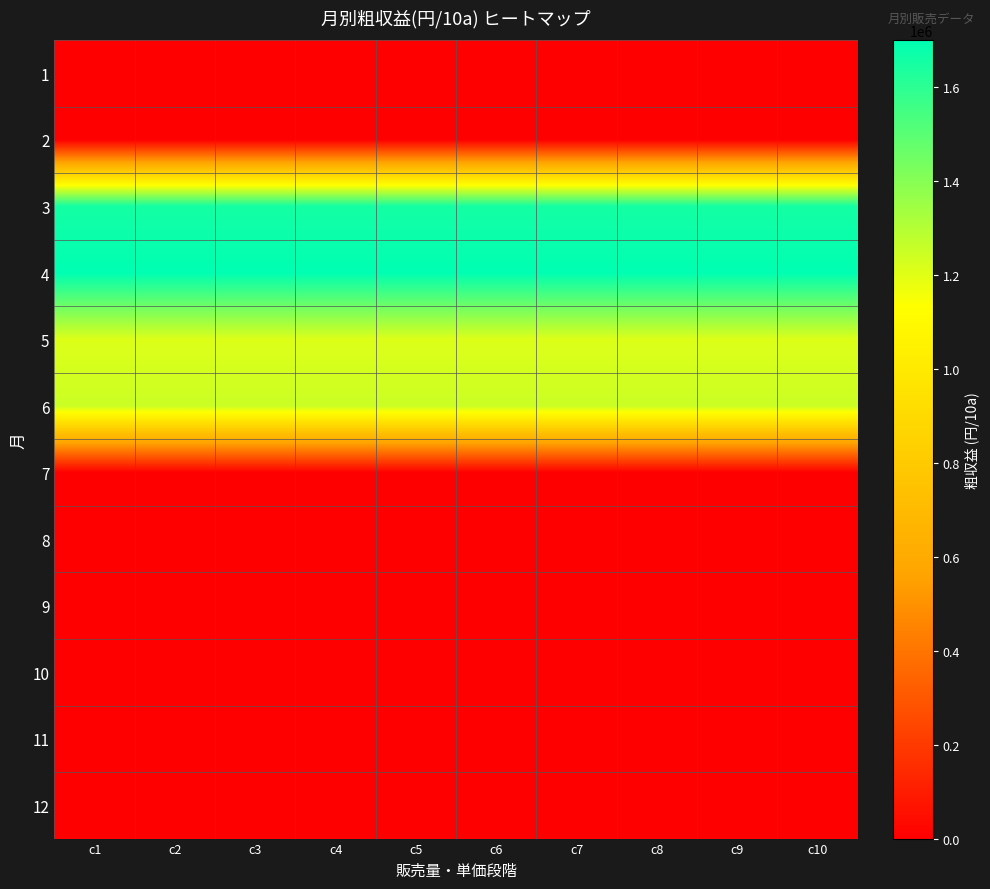

Reading right to left, list all the values displayed in this chart.

1: c10=0	c9=0	c8=0	c7=0	c6=0	c5=0	c4=0	c3=0	c2=0	c1=0
2: c10=0	c9=0	c8=0	c7=0	c6=0	c5=0	c4=0	c3=0	c2=0	c1=0
3: c10=1653700	c9=1653700	c8=1653700	c7=1653700	c6=1653700	c5=1653700	c4=1653700	c3=1653700	c2=1653700	c1=1653700
4: c10=1700400	c9=1700400	c8=1700400	c7=1700400	c6=1700400	c5=1700400	c4=1700400	c3=1700400	c2=1700400	c1=1700400
5: c10=1209600	c9=1209600	c8=1209600	c7=1209600	c6=1209600	c5=1209600	c4=1209600	c3=1209600	c2=1209600	c1=1209600
6: c10=1250100	c9=1250100	c8=1250100	c7=1250100	c6=1250100	c5=1250100	c4=1250100	c3=1250100	c2=1250100	c1=1250100
7: c10=0	c9=0	c8=0	c7=0	c6=0	c5=0	c4=0	c3=0	c2=0	c1=0
8: c10=0	c9=0	c8=0	c7=0	c6=0	c5=0	c4=0	c3=0	c2=0	c1=0
9: c10=0	c9=0	c8=0	c7=0	c6=0	c5=0	c4=0	c3=0	c2=0	c1=0
10: c10=0	c9=0	c8=0	c7=0	c6=0	c5=0	c4=0	c3=0	c2=0	c1=0
11: c10=0	c9=0	c8=0	c7=0	c6=0	c5=0	c4=0	c3=0	c2=0	c1=0
12: c10=0	c9=0	c8=0	c7=0	c6=0	c5=0	c4=0	c3=0	c2=0	c1=0